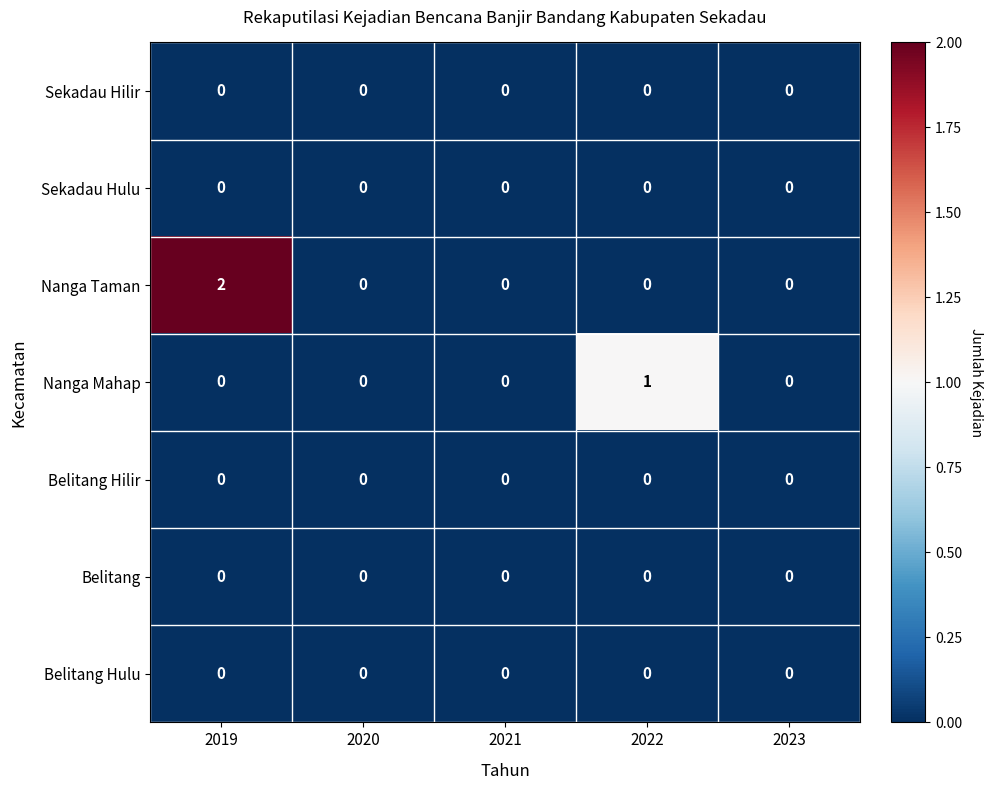

Between 2019 and 2020, which series saw the biggest shift?

Nanga Taman